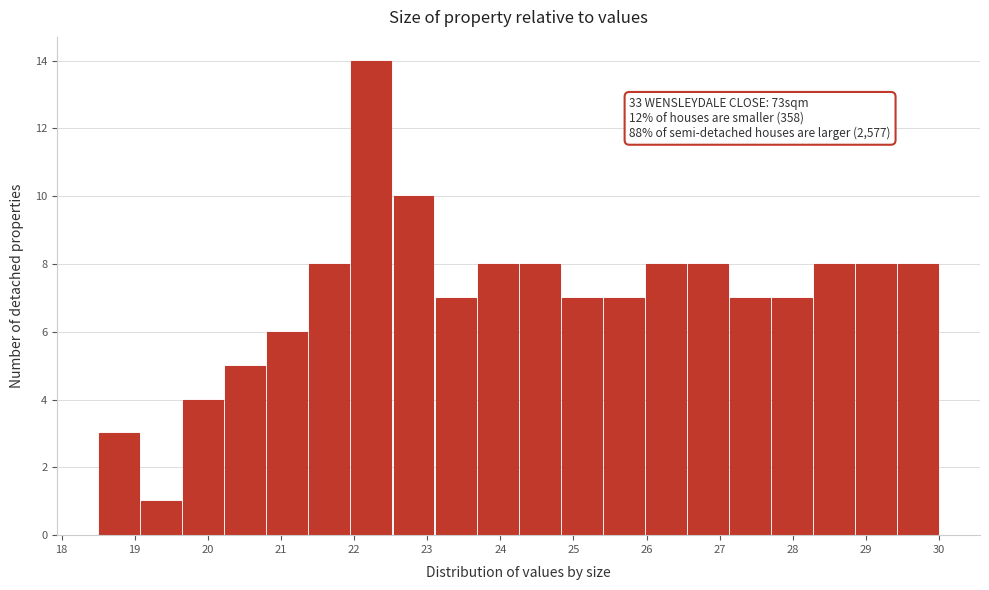

Which range on the x-axis has the tallest bar?

22.0 to 22.5